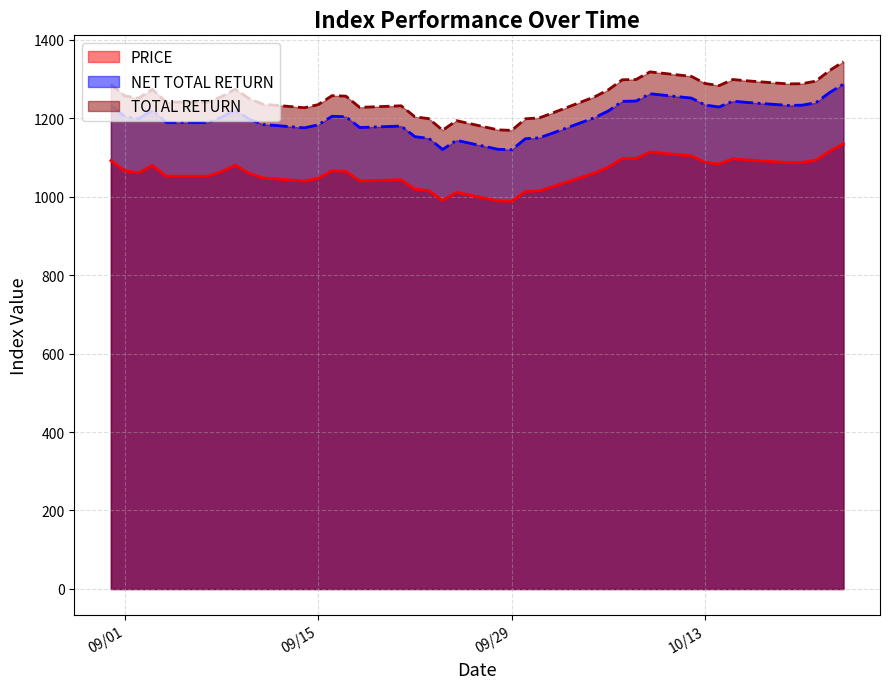

How many lines are shown in the chart?

3